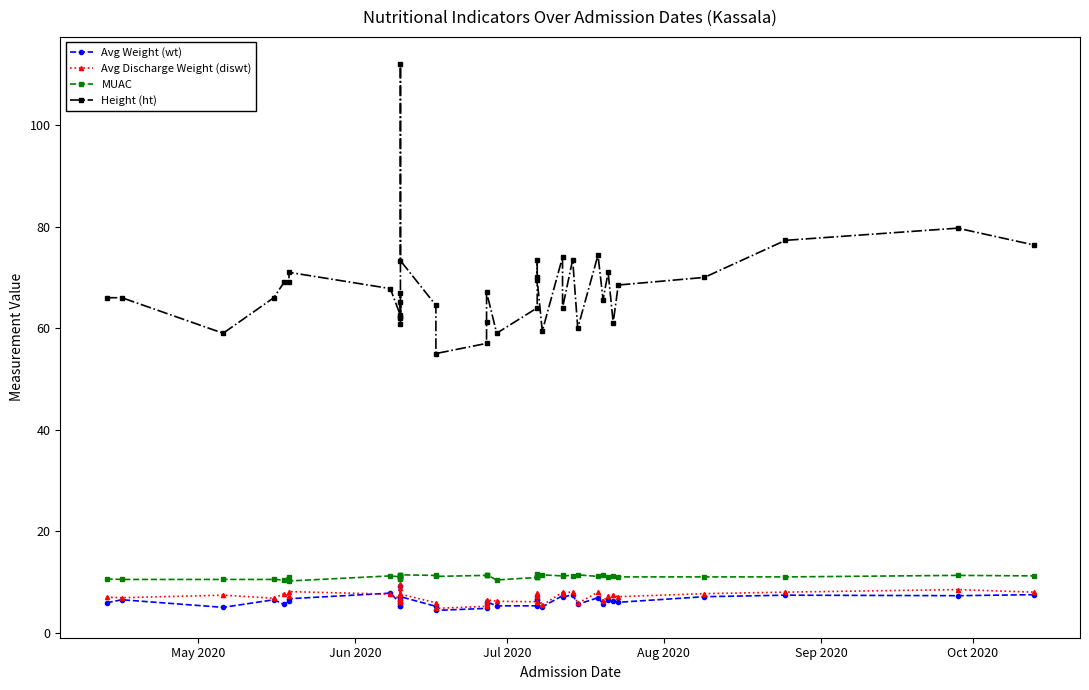

Is the value of Avg Weight (wt) at 29 greater than the value of Avg Discharge Weight (diswt) at 38?

No